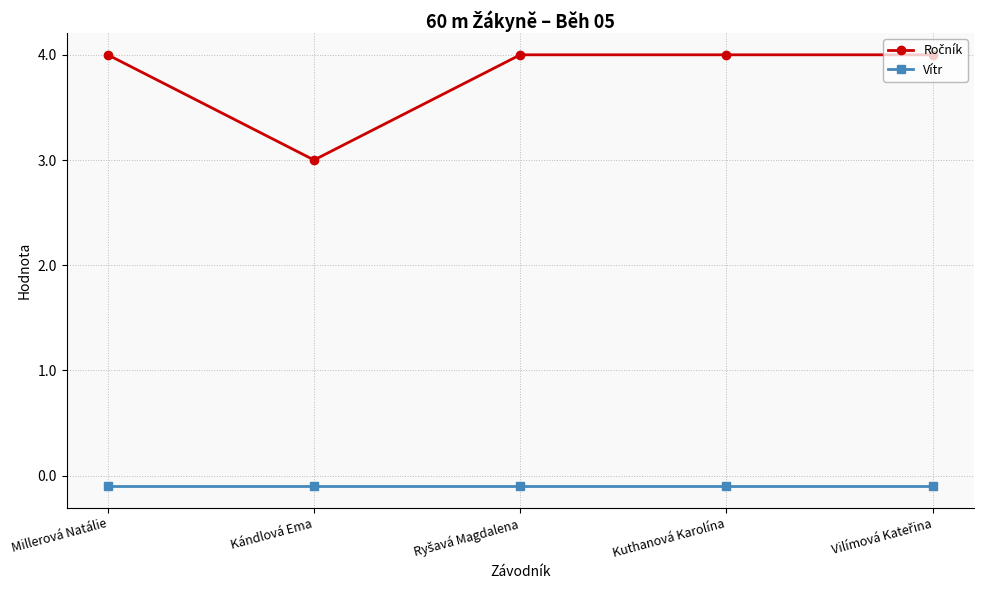

What is the sum of all Vítr values?

-0.5